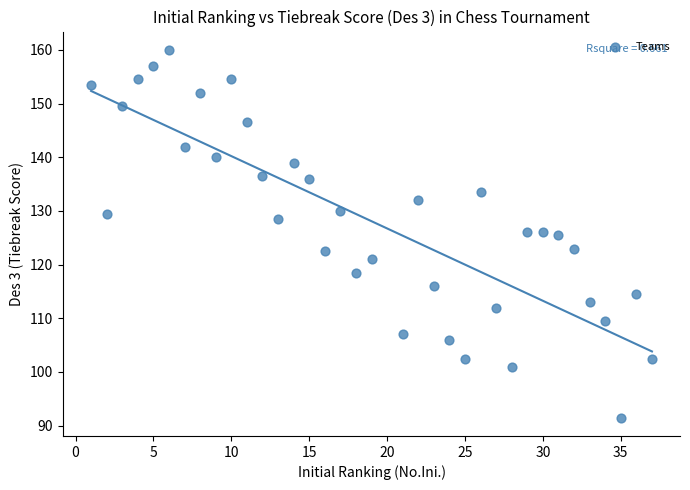

What is the range of Y values (max minus min)?

68.5